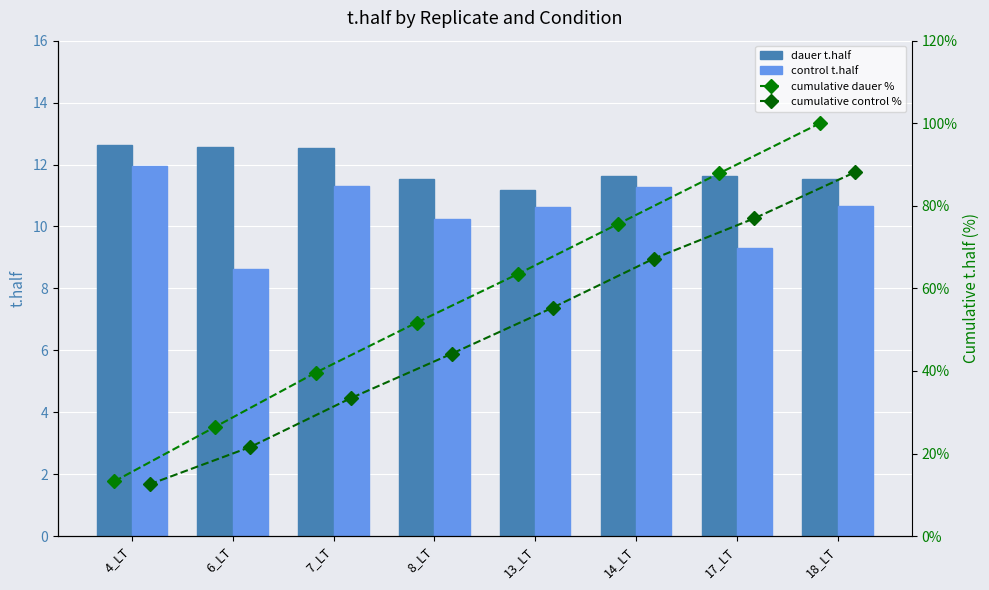

Where is dauer t.half nearest to the value 11?

13_LT